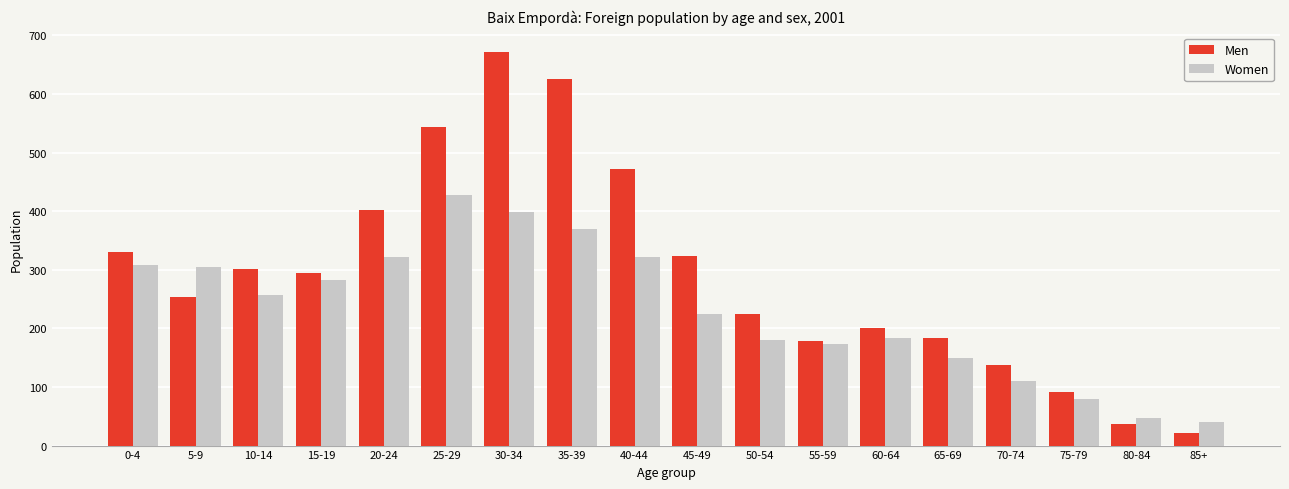

The Women series shows 108 at 75-79. True or false?

False